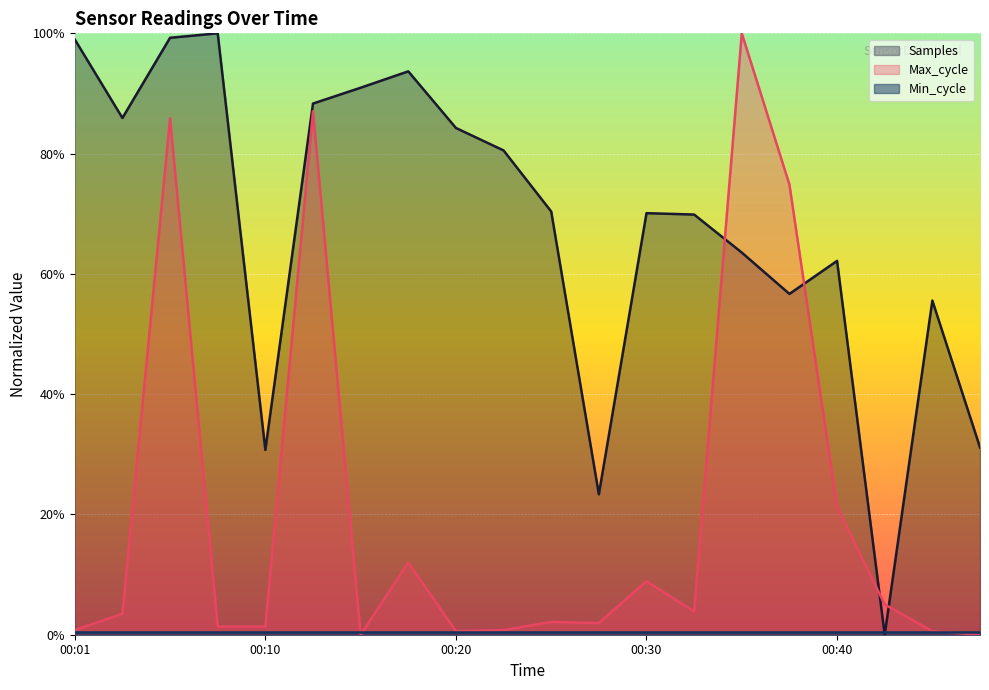

At how many categories does at least one series exceed 40?

16